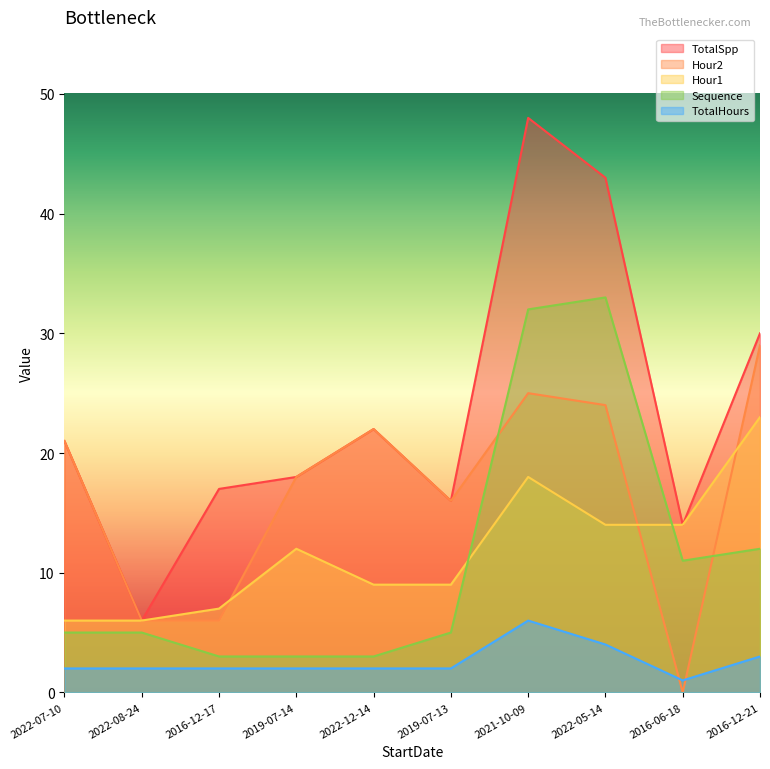

Rank the series at 2022-12-14 from highest to lowest value.

TotalSpp, Hour2, Hour1, Sequence, TotalHours